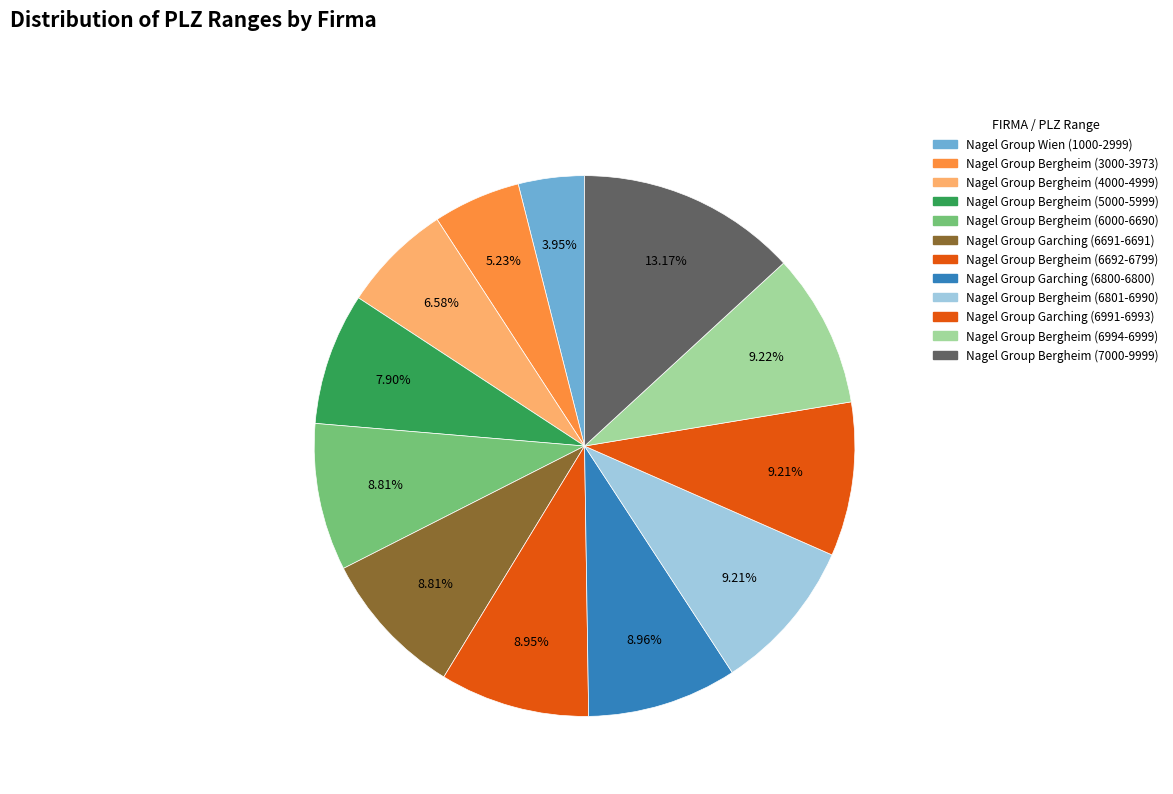

How many segments does this pie chart have?

12